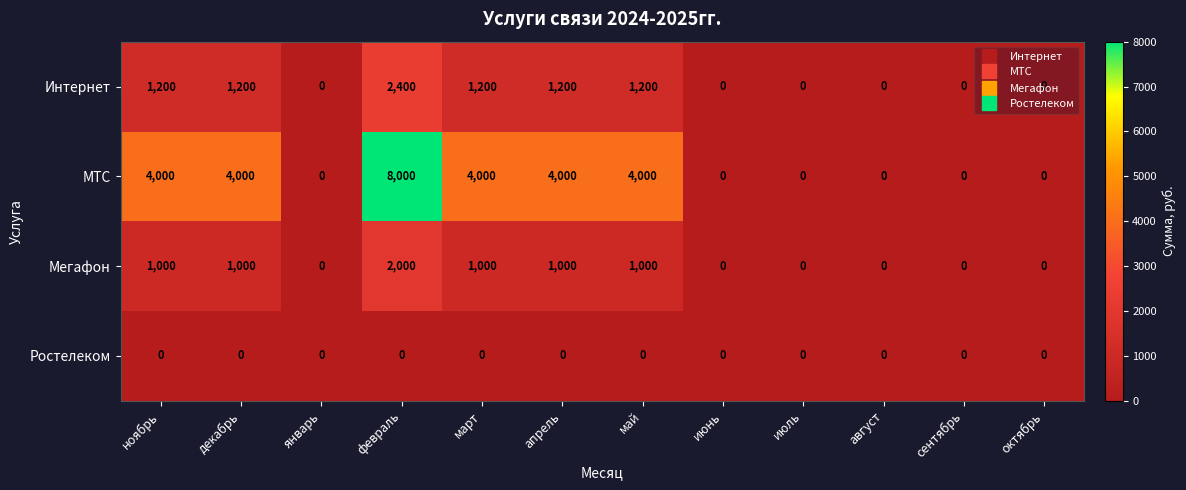

At which category does the chart reach its peak across all series?

февраль